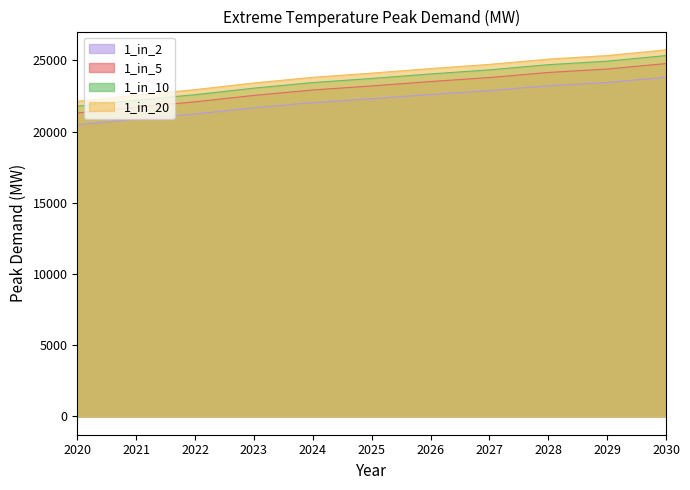

Which series has the largest range (max minus min)?

1_in_20